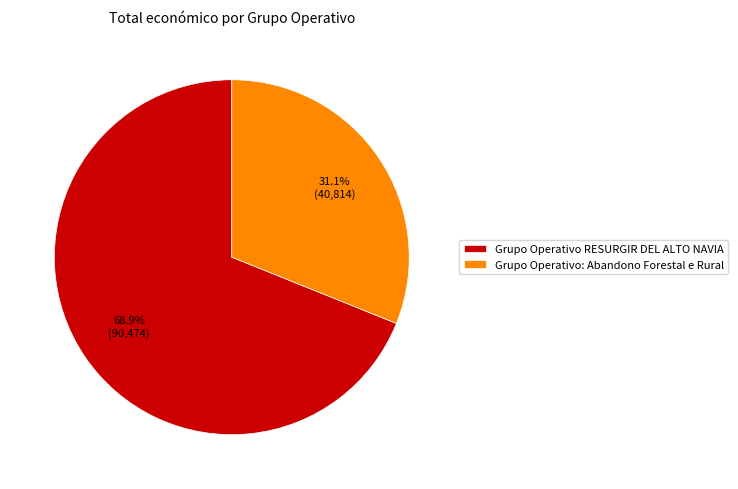

What is the smallest slice in the pie chart?

Grupo Operativo: Abandono Forestal e Rural